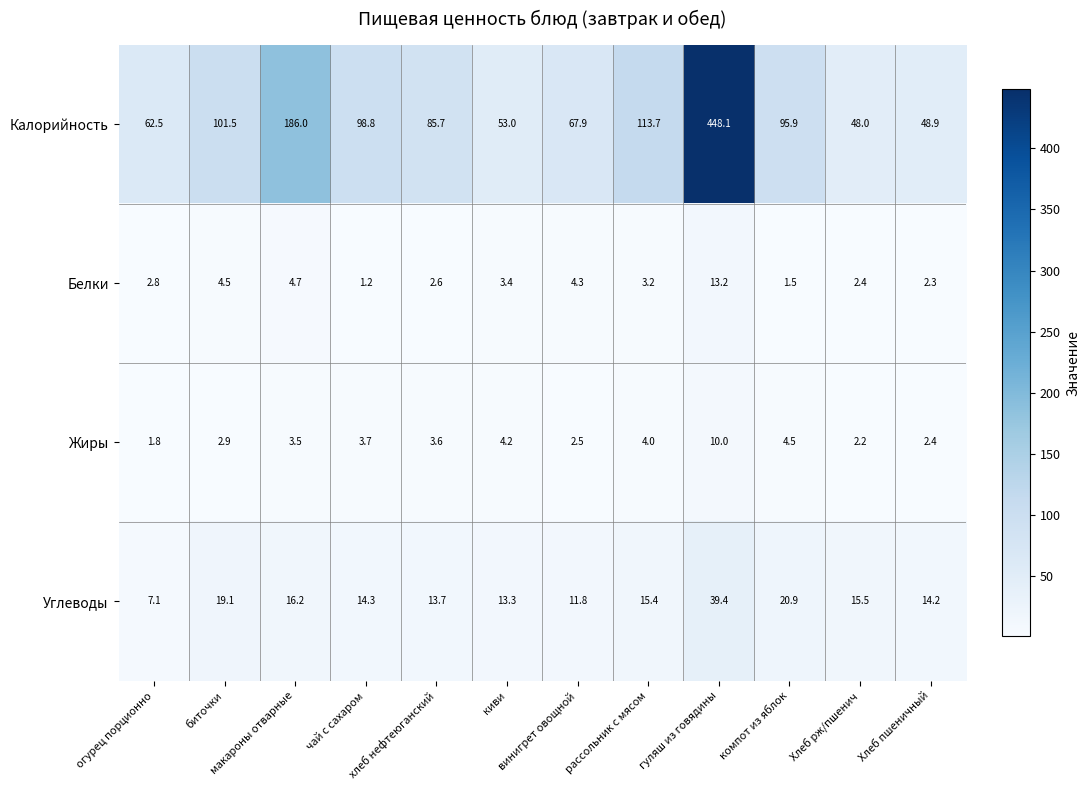

Which series has the largest total across all categories?

Калорийность